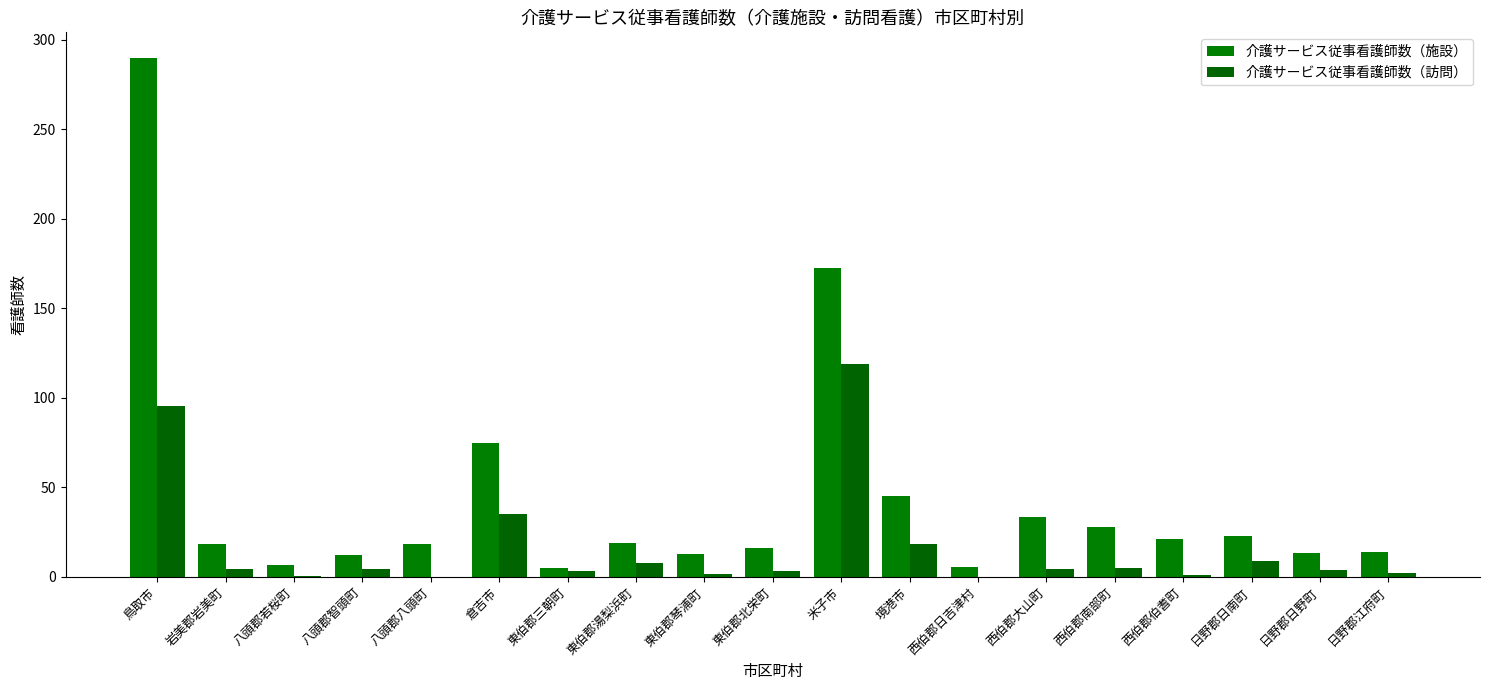

At which category does the chart reach its peak across all series?

鳥取市